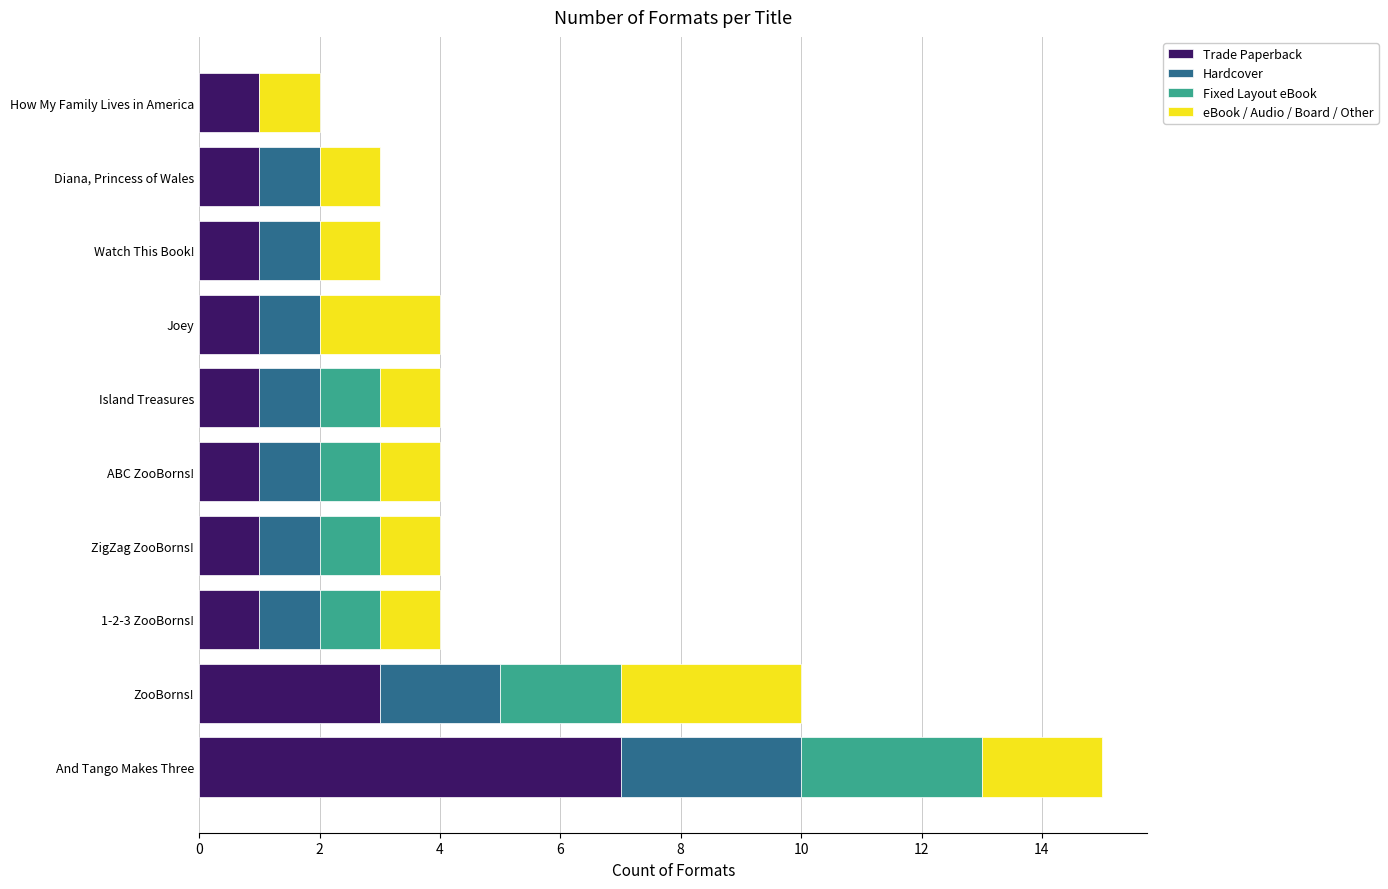

What is the total value across all series at And Tango Makes Three?

15